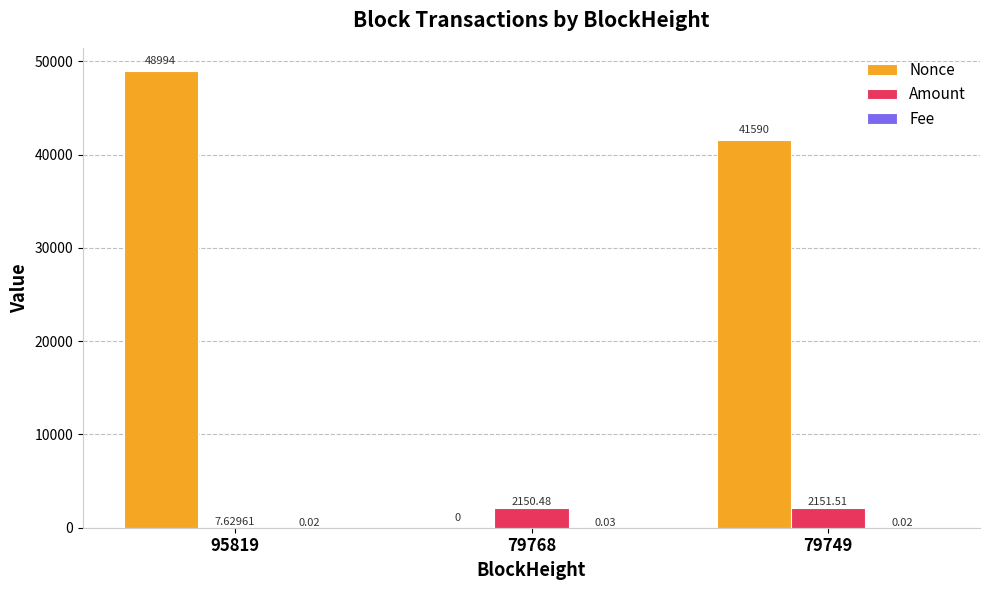

At which category is the sum across all series the highest?

95819